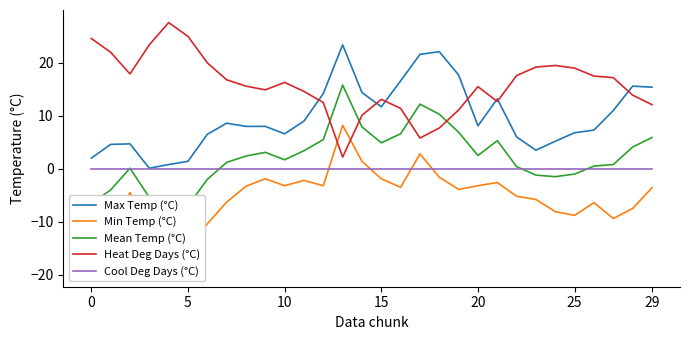

What is the approximate value of Mean Temp (°C) at 11?

3.4